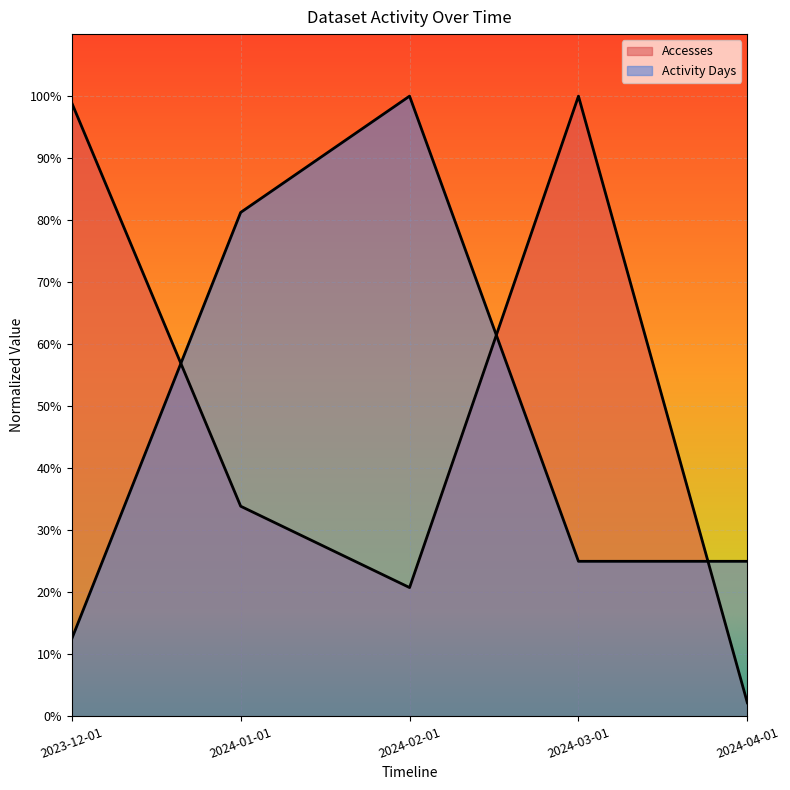

Which series ends up on top after the final intersection of Accesses and Activity Days?

Activity Days